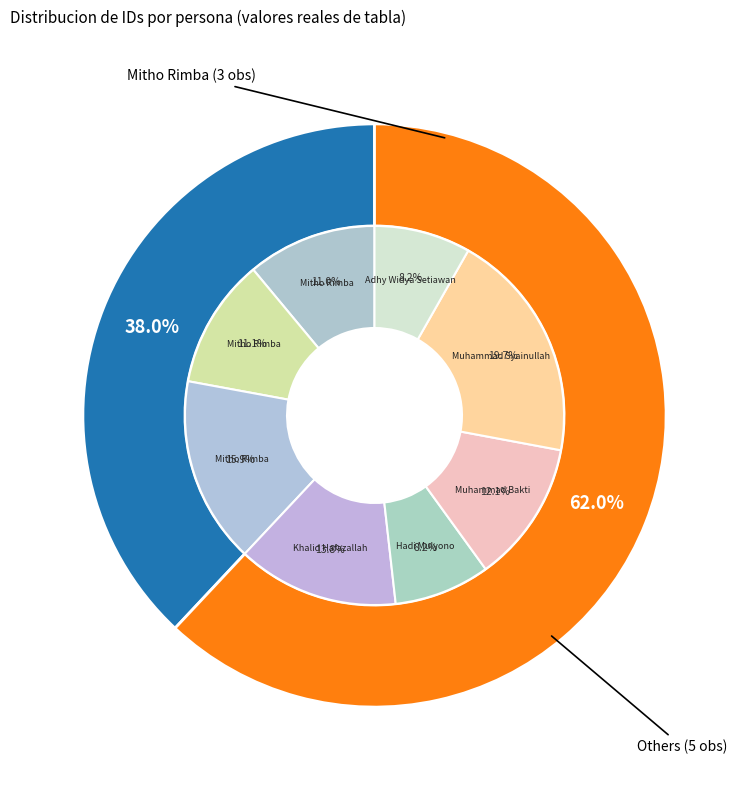

How much of the chart is everything except Khalid Hafazallah?

86.2%